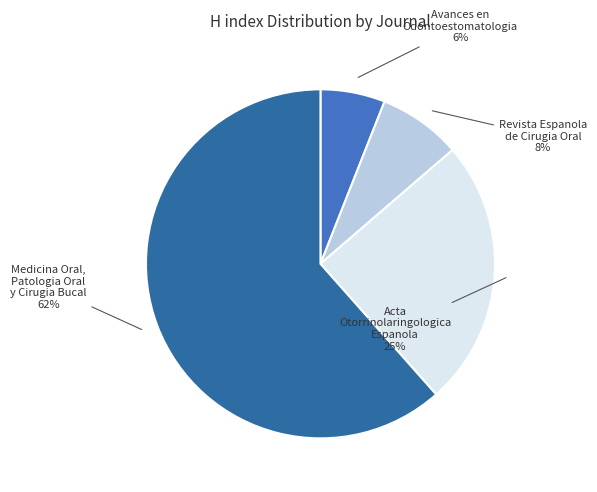

How many slices are in this pie chart?

4